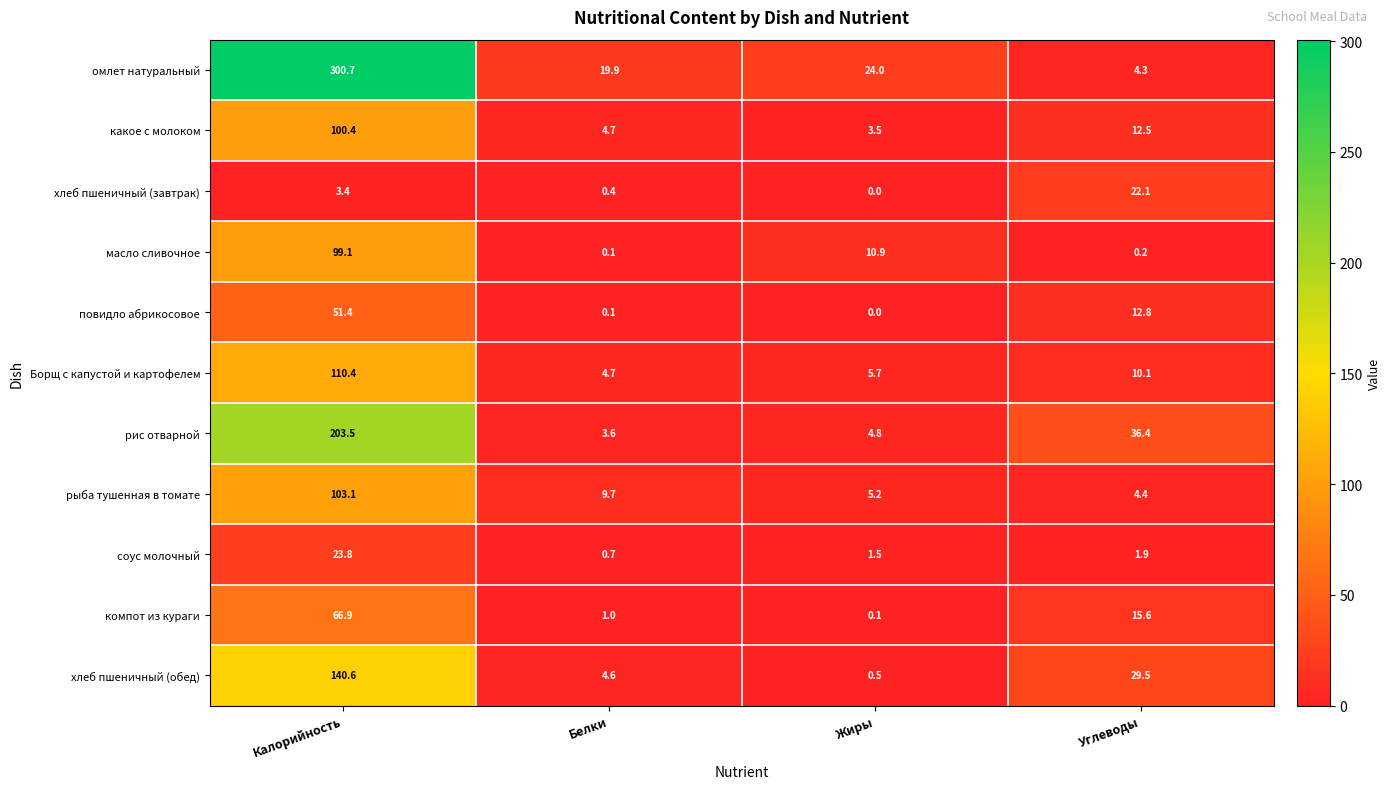

What is the total value across all series at Углеводы?

149.8